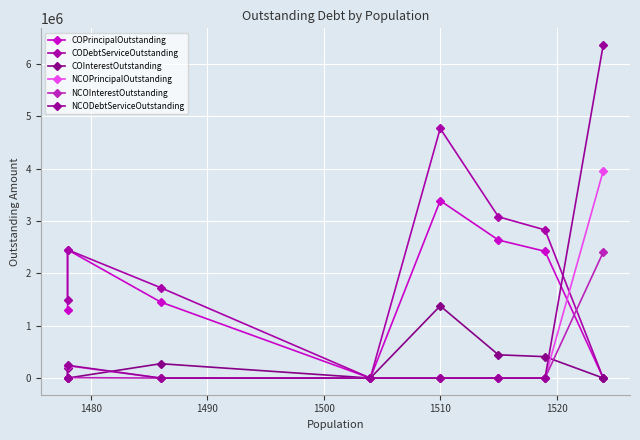

Reading right to left, extract all data points from this chart.

COPrincipalOutstanding: 0.0	2420000.0	2635000.0	3387000.0	0.0	1451000.0	2450000.0	1290000.0
CODebtServiceOutstanding: 0.0	2828414.0	3079280.0	4765313.7	0.0	1725085.8	2450000.0	1483232.2
COInterestOutstanding: 0.0	408414.0	444280.0	1378313.7	0.0	274085.8	0.0	193232.2
NCOPrincipalOutstanding: 3955000.0	0.0	0.0	0.0	0.0	0.0	235000.0	0.0
NCOInterestOutstanding: 2403795.0	0.0	0.0	0.0	0.0	0.0	8496.0	0.0
NCODebtServiceOutstanding: 6358795.0	0.0	0.0	0.0	0.0	0.0	243496.0	0.0